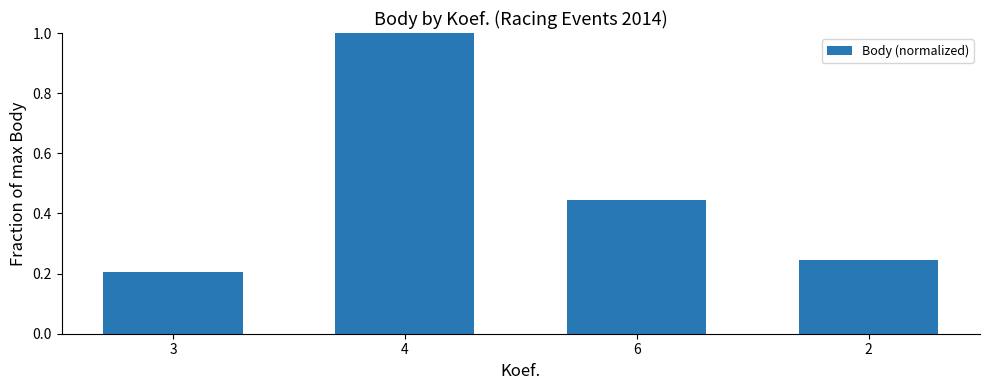

What is the difference between the maximum and minimum values?

0.8